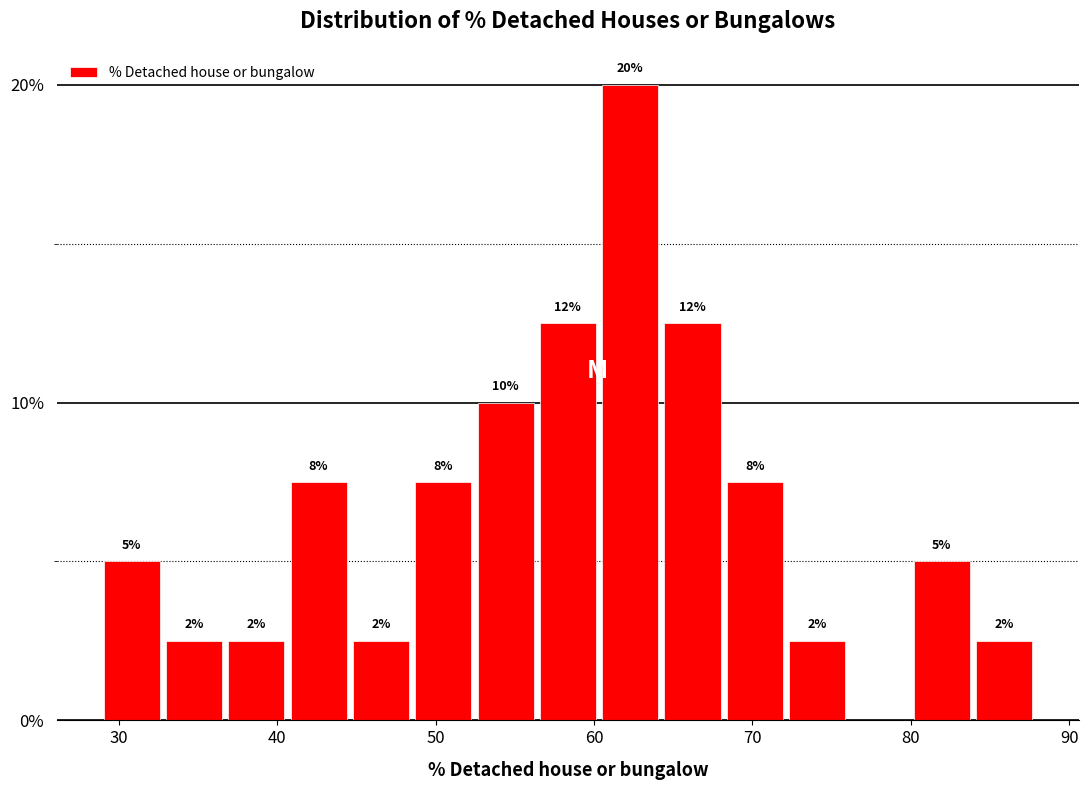

Around what value on the x-axis is the tallest bar? Give the approximate position of its centre, as read against the axis.

62